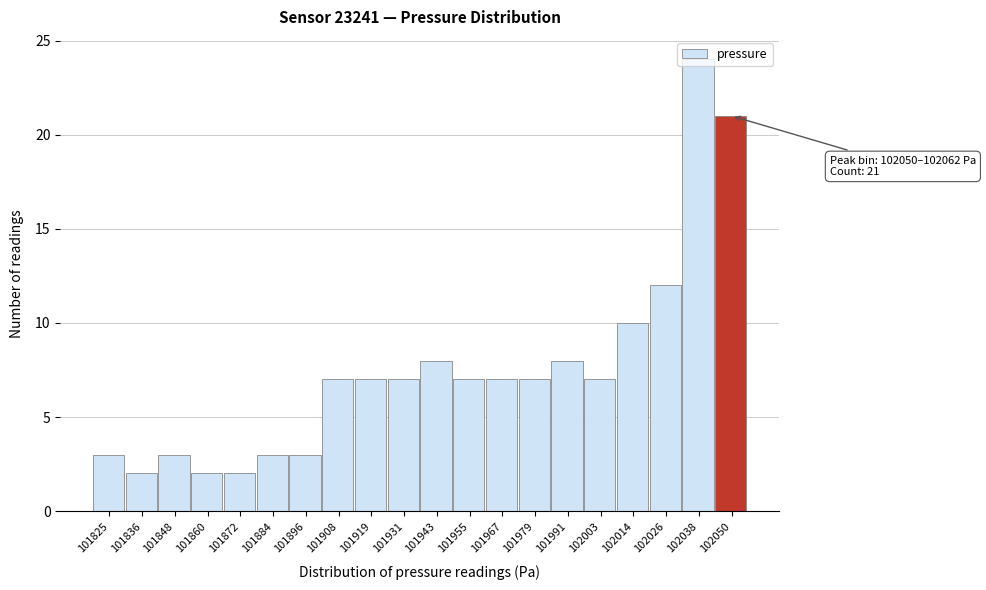

What is the difference between the maximum and minimum values?

22